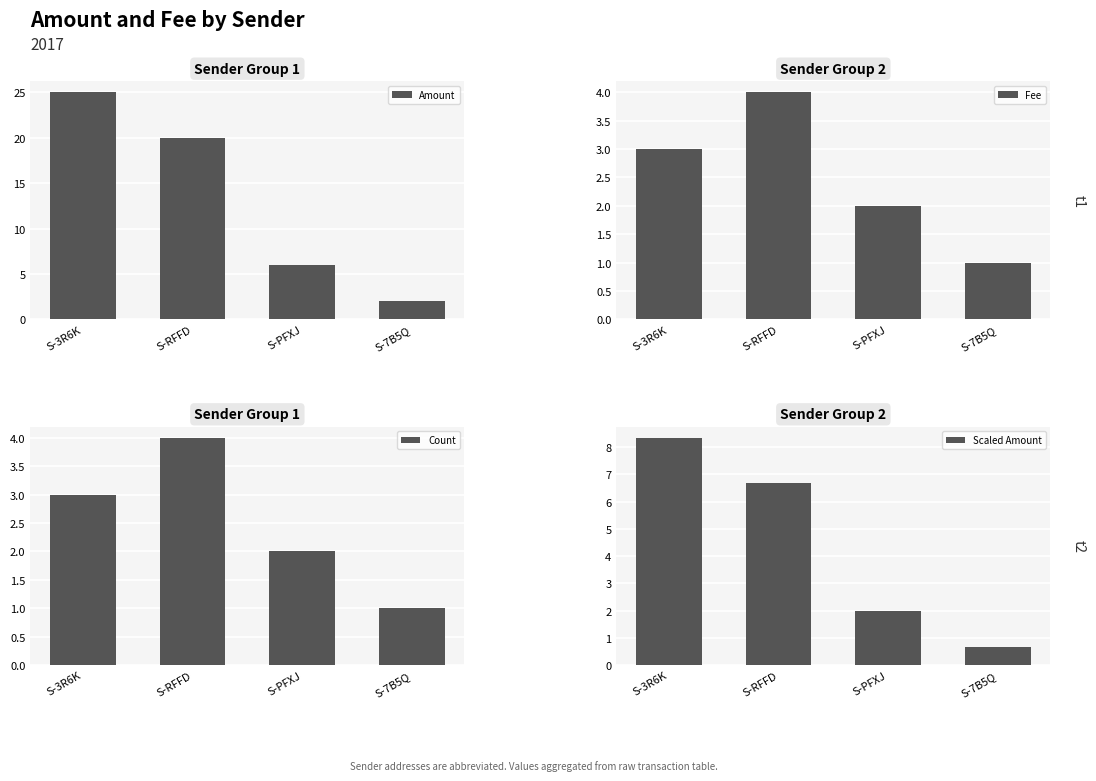

Is the value of Count at S-7B5Q greater than the value of Scaled Amount at S-3R6K?

No